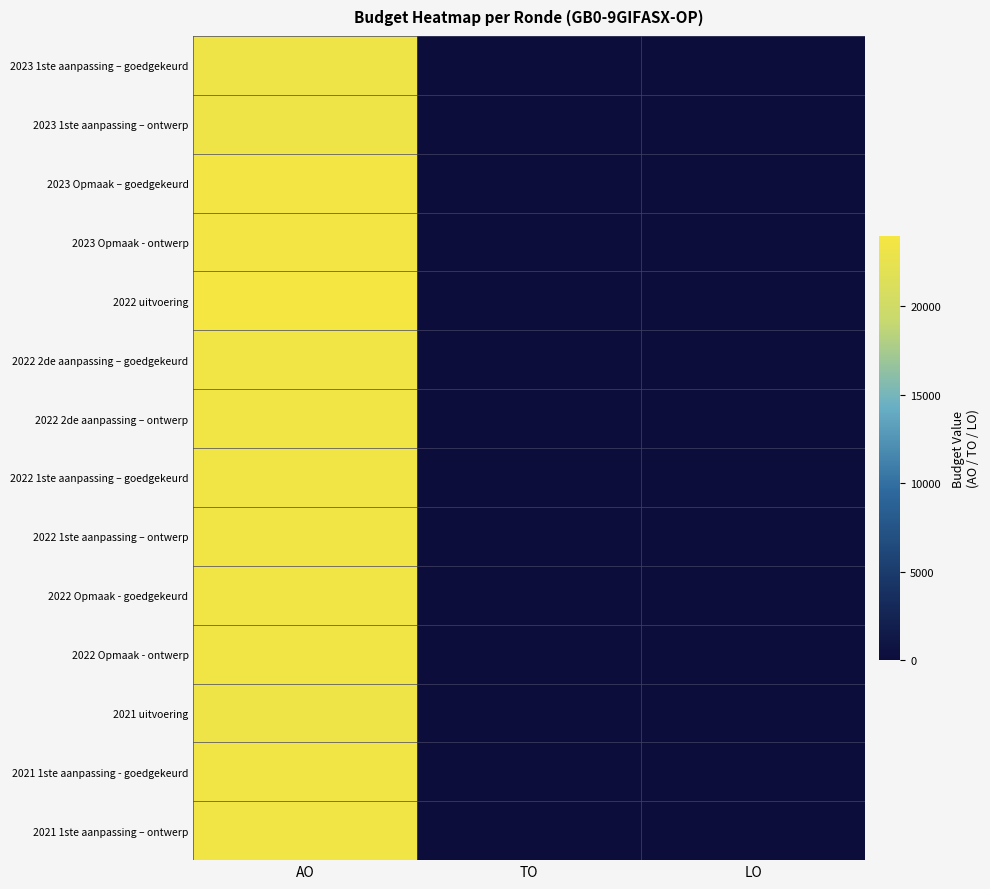

Reading left to right, list all the values displayed in this chart.

2023 1ste aanpassing – goedgekeurd: AO=23394	TO=0	LO=0
2023 1ste aanpassing – ontwerp: AO=23394	TO=0	LO=0
2023 Opmaak – goedgekeurd: AO=23776	TO=0	LO=0
2023 Opmaak - ontwerp: AO=23776	TO=0	LO=0
2022 uitvoering: AO=23967	TO=0	LO=0
2022 2de aanpassing – goedgekeurd: AO=23585	TO=0	LO=0
2022 2de aanpassing – ontwerp: AO=23585	TO=0	LO=0
2022 1ste aanpassing – goedgekeurd: AO=23585	TO=0	LO=0
2022 1ste aanpassing – ontwerp: AO=23585	TO=0	LO=0
2022 Opmaak - goedgekeurd: AO=23585	TO=0	LO=0
2022 Opmaak - ontwerp: AO=23585	TO=0	LO=0
2021 uitvoering: AO=23394	TO=0	LO=0
2021 1ste aanpassing - goedgekeurd: AO=23585	TO=0	LO=0
2021 1ste aanpassing – ontwerp: AO=23585	TO=0	LO=0